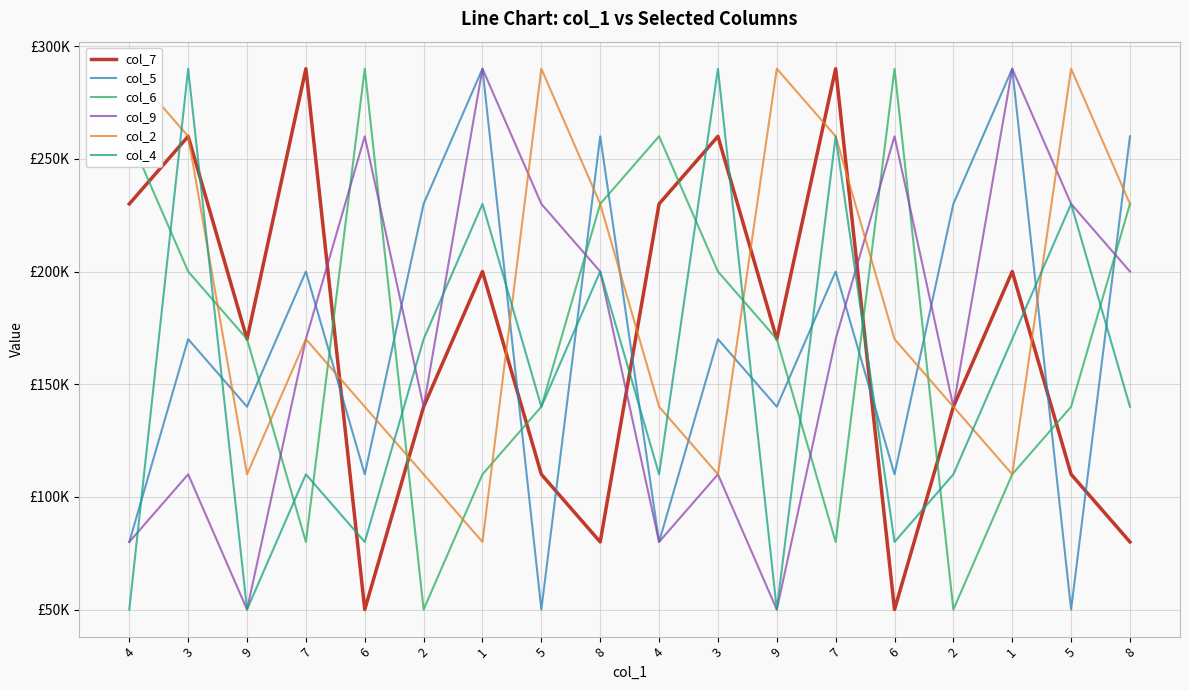

In col_5, how many points are lower than both neighbors (excluding endpoints)?

7